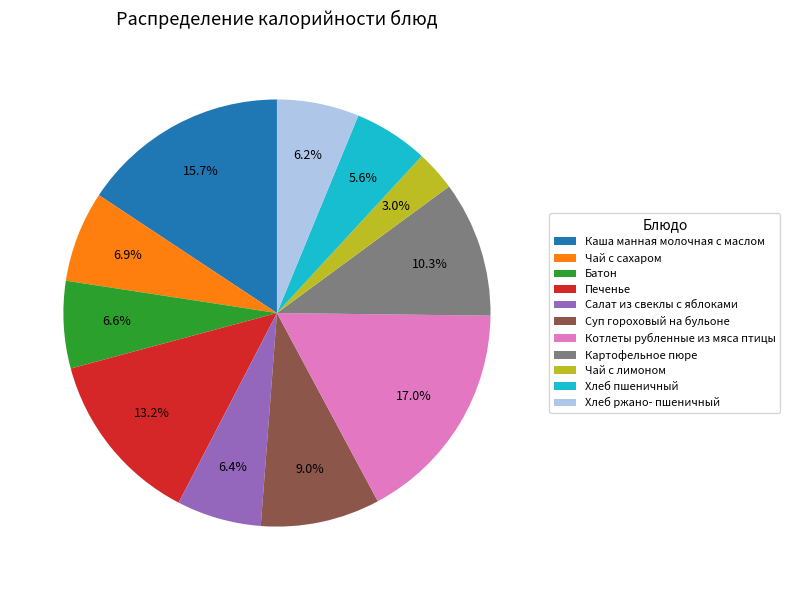

Count the number of slices in the pie.

11